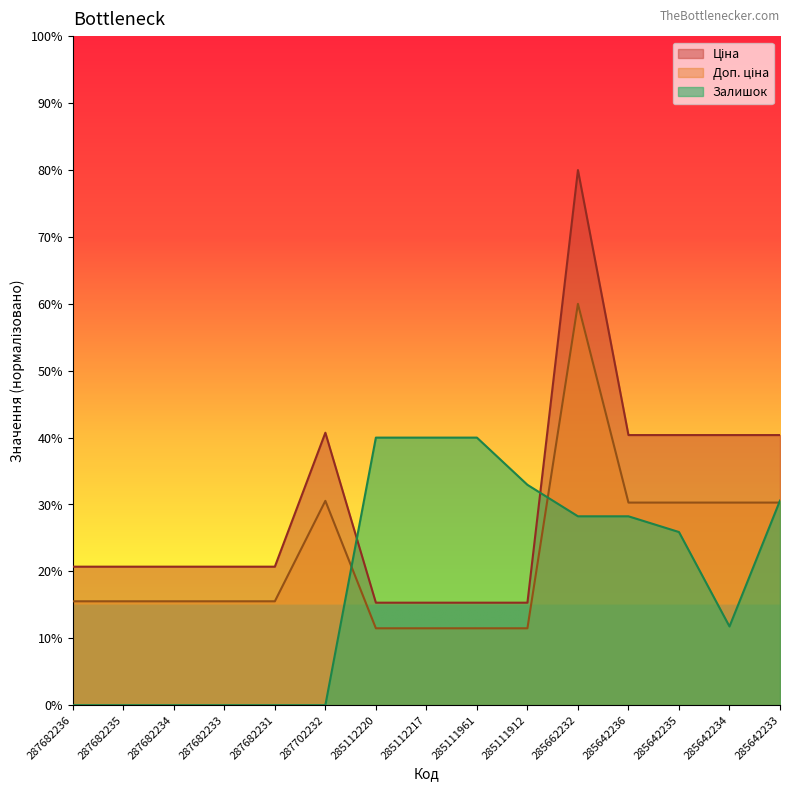

True or false: Ціна and Доп. ціна intersect in this chart.

False